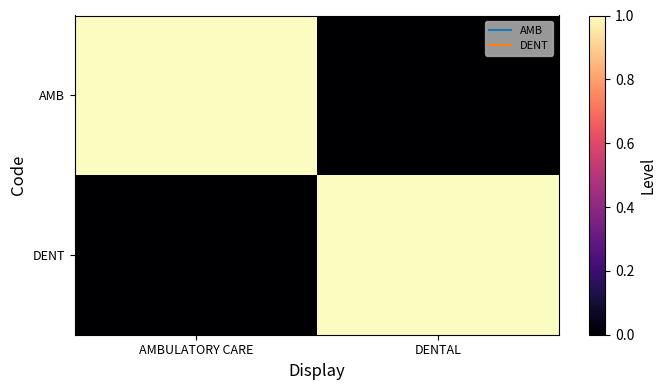

Rank the series by their maximum value, from lowest to highest.

AMB, DENT